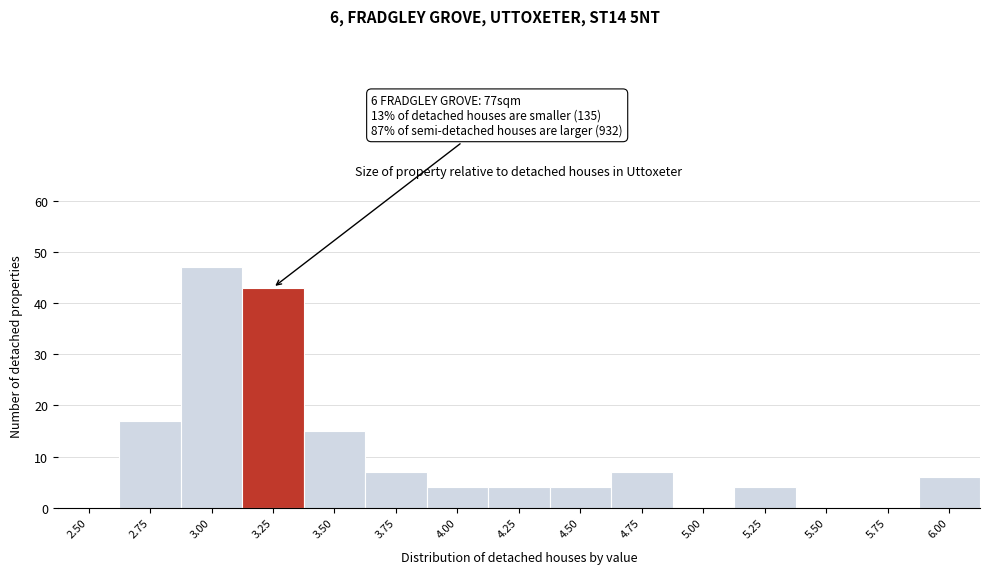

Reading left to right, extract all data points from this chart.

2.50=0	2.75=17	3.00=47	3.25=43	3.50=15	3.75=7	4.00=4	4.25=4	4.50=4	4.75=7	5.00=0	5.25=4	5.50=0	5.75=0	6.00=6